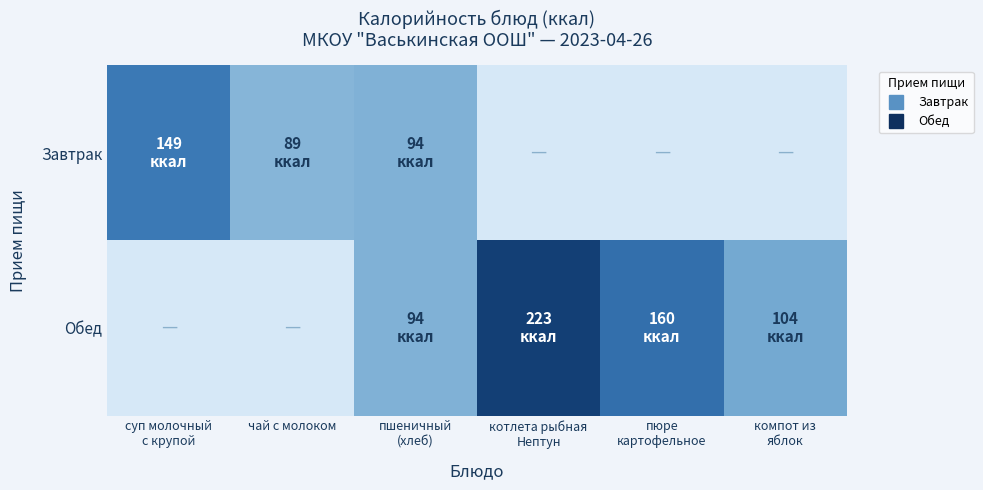

Reading right to left, list all the values displayed in this chart.

Завтрак: компот из
яблок=0	пюре
картофельное=0	котлета рыбная
Нептун=0	пшеничный
(хлеб)=94	чай с молоком=89	суп молочный
с крупой=149
Обед: компот из
яблок=104	пюре
картофельное=160	котлета рыбная
Нептун=223	пшеничный
(хлеб)=94	чай с молоком=0	суп молочный
с крупой=0